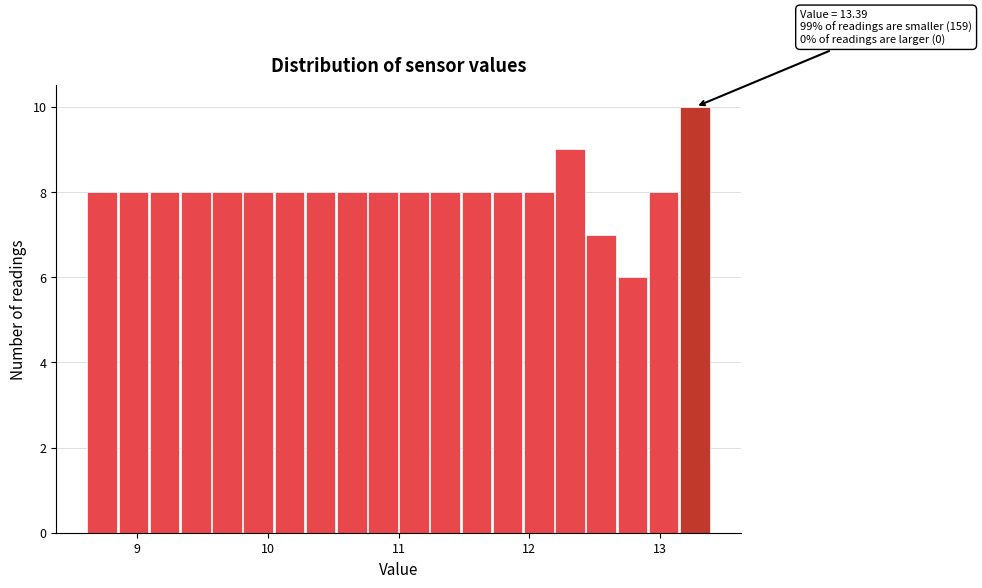

Around what value on the x-axis is the tallest bar? Give the approximate position of its centre, as read against the axis.

13.3